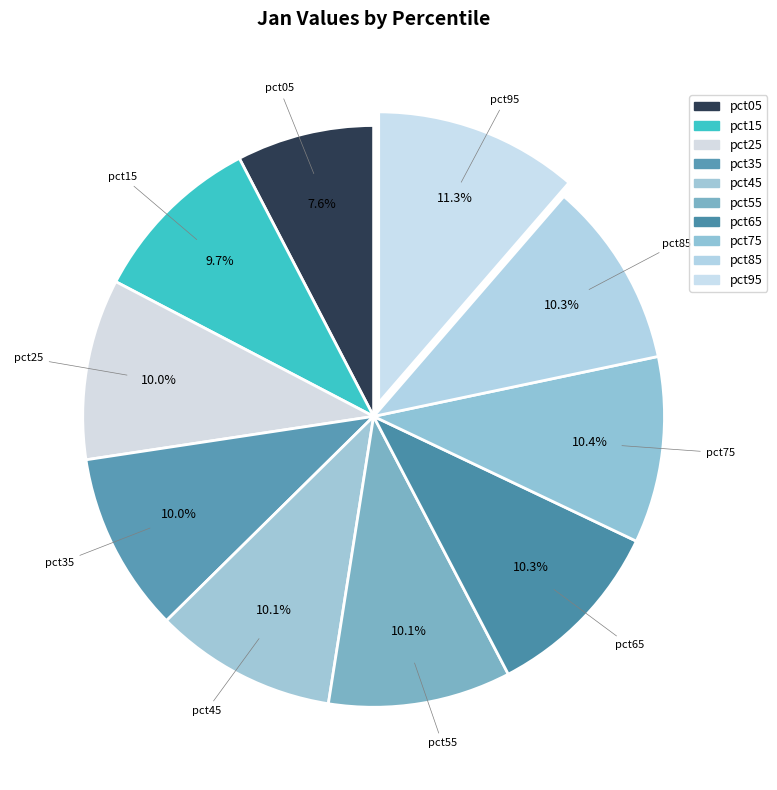

Count the number of slices in the pie.

10